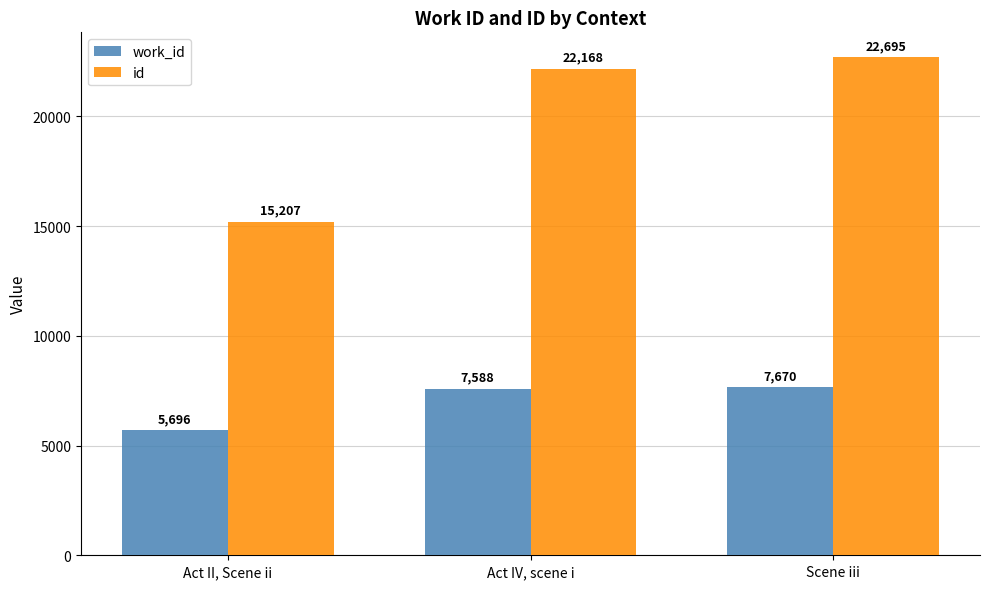

At which category does the chart reach its minimum across all series?

Act II, Scene ii